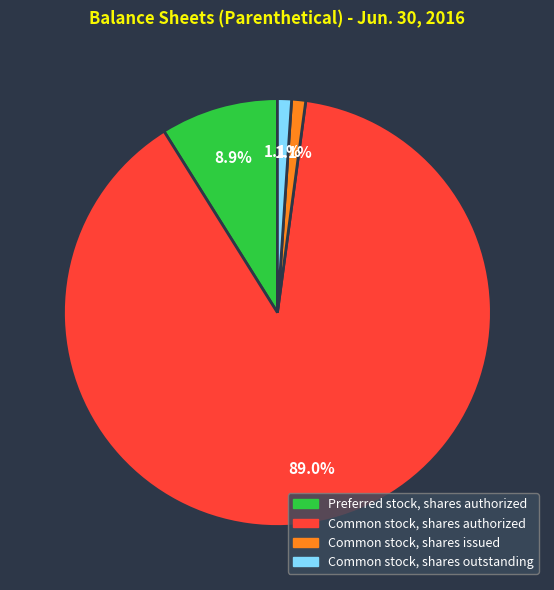

Approximately how many times larger is the value at Common stock, shares outstanding compared to Common stock, shares issued?

1.0